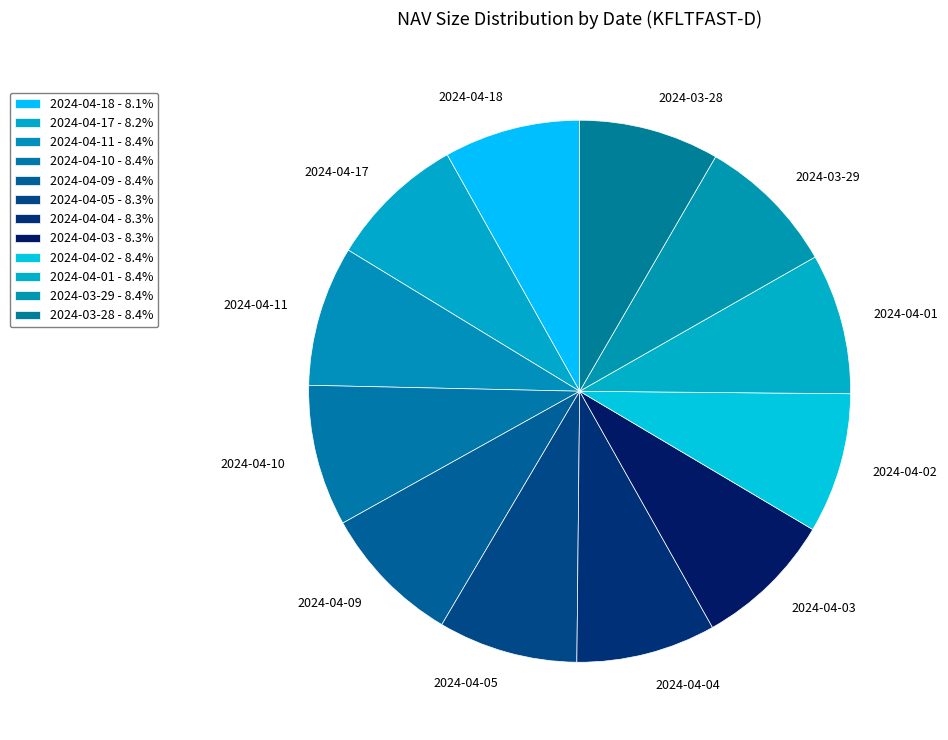

Is it true that 2024-03-29 is 8% of the pie?

True